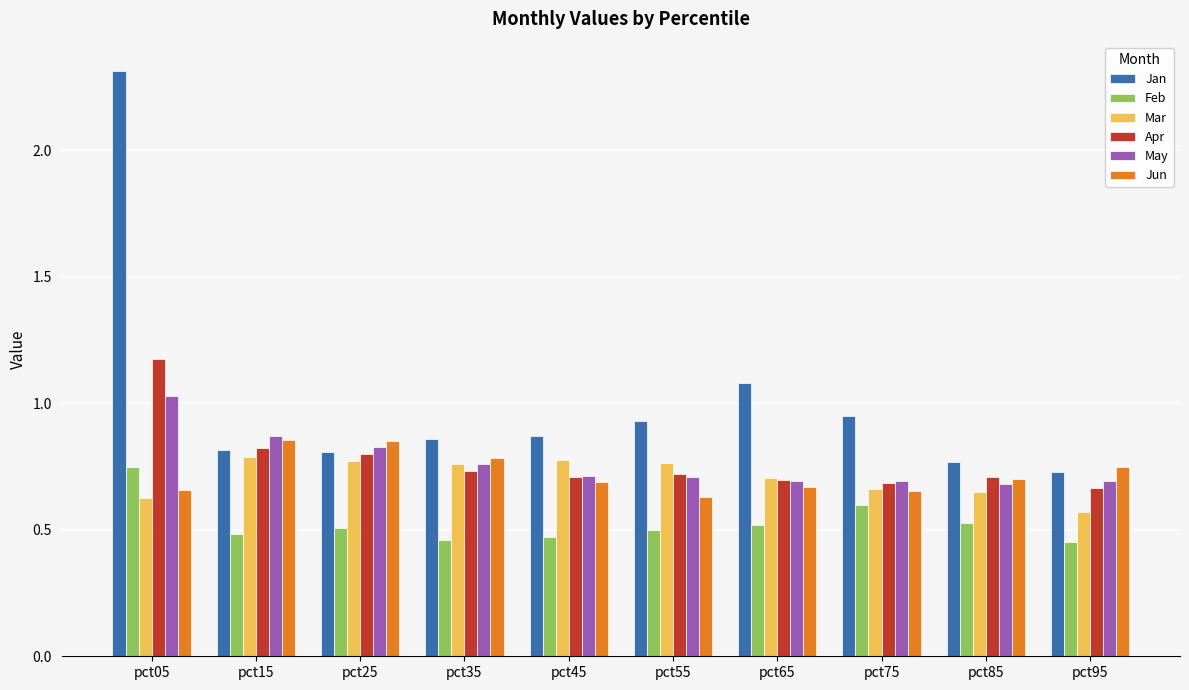

At pct05, list the series in order from smallest to largest.

Mar, Jun, Feb, May, Apr, Jan